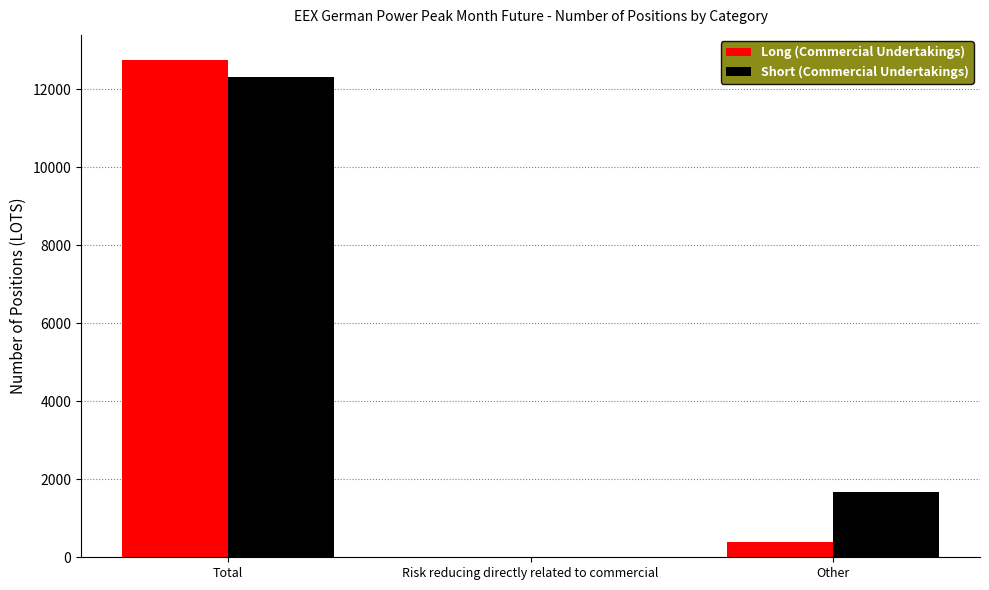

Reading left to right, list all the values displayed in this chart.

Long (Commercial Undertakings): 12756	0	380
Short (Commercial Undertakings): 12326	0	1674